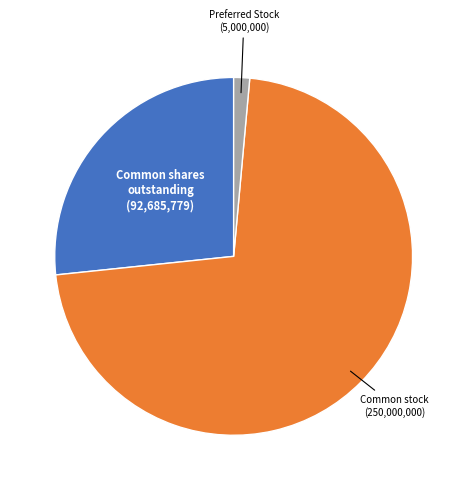

Is there a majority slice in this chart?

Yes